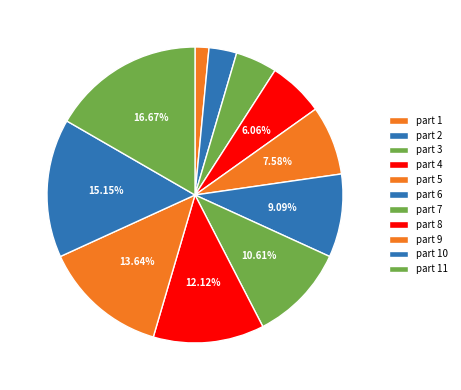

What is the largest slice in the pie chart?

part 11